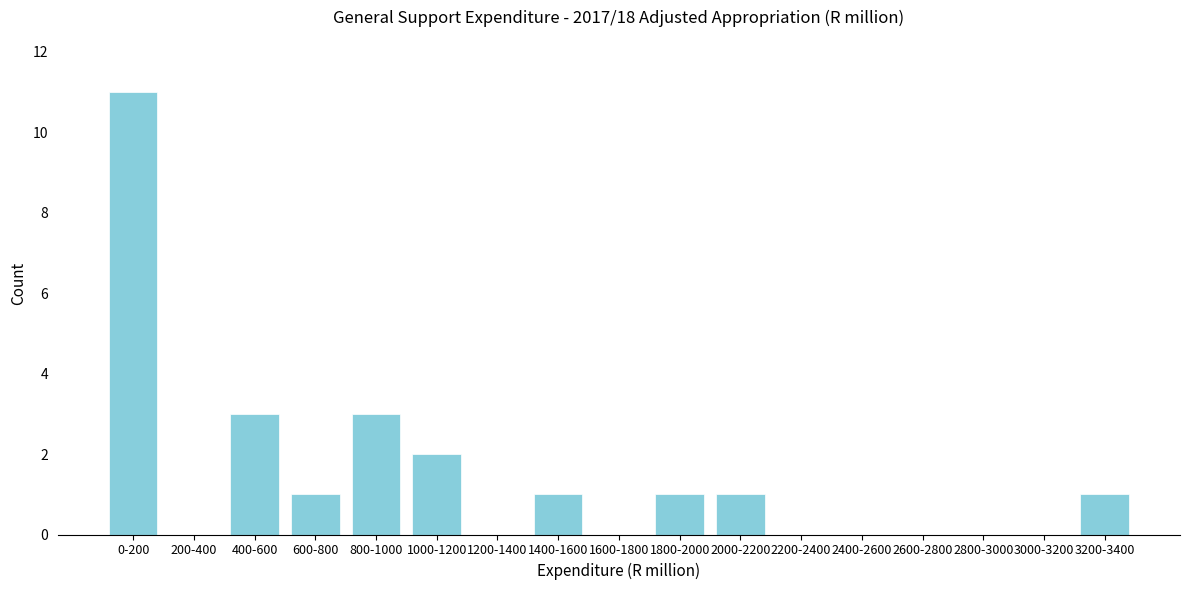

Reading right to left, transcribe all the data shown in this chart.

3200-3400=1	3000-3200=0	2800-3000=0	2600-2800=0	2400-2600=0	2200-2400=0	2000-2200=1	1800-2000=1	1600-1800=0	1400-1600=1	1200-1400=0	1000-1200=2	800-1000=3	600-800=1	400-600=3	200-400=0	0-200=11